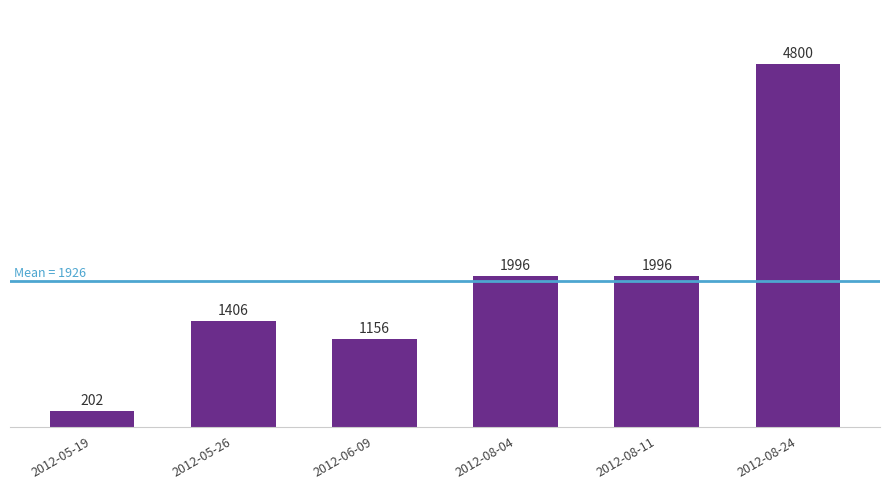

What position from the right is 2012-05-26?

5